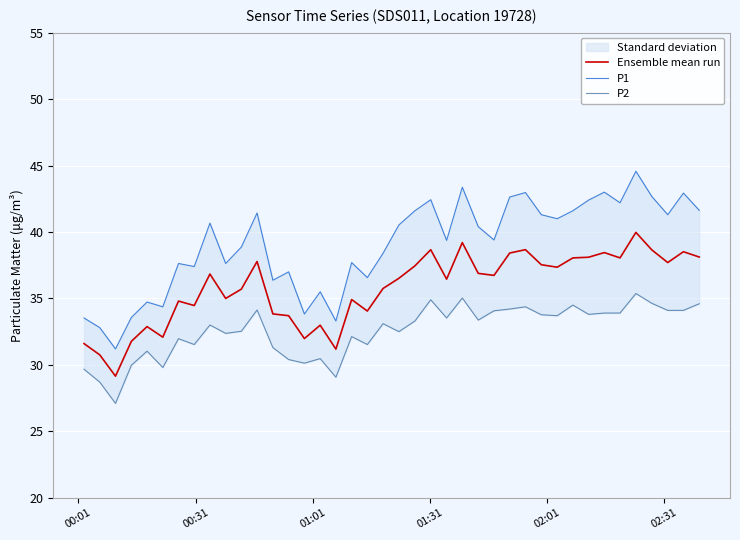

List the series in order of their overall mean, lowest first.

P2, Ensemble mean run, P1